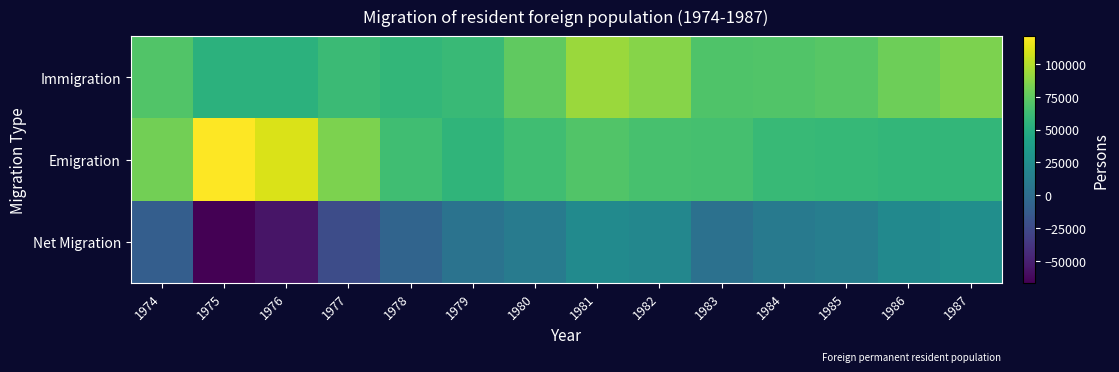

Between 1977 and 1984, which is larger?

1984